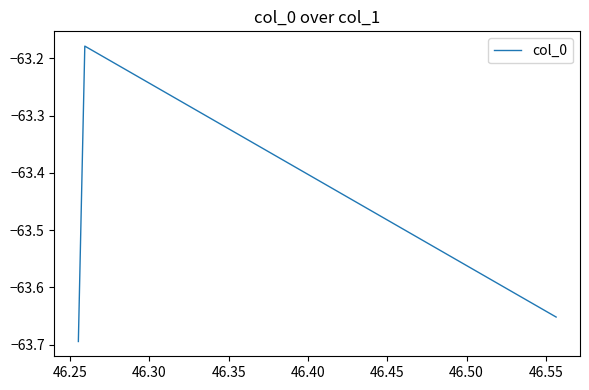

What is the difference between the maximum and minimum values?

0.5